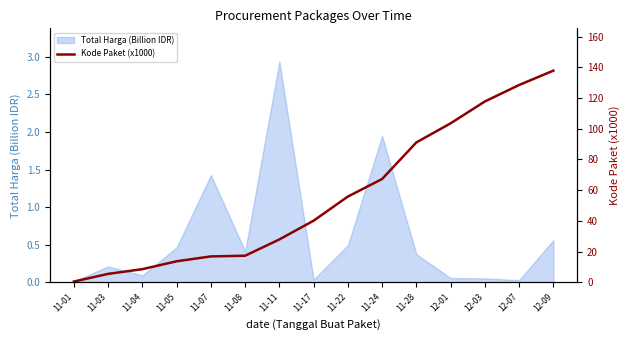

Count the number of categories in the chart.

15